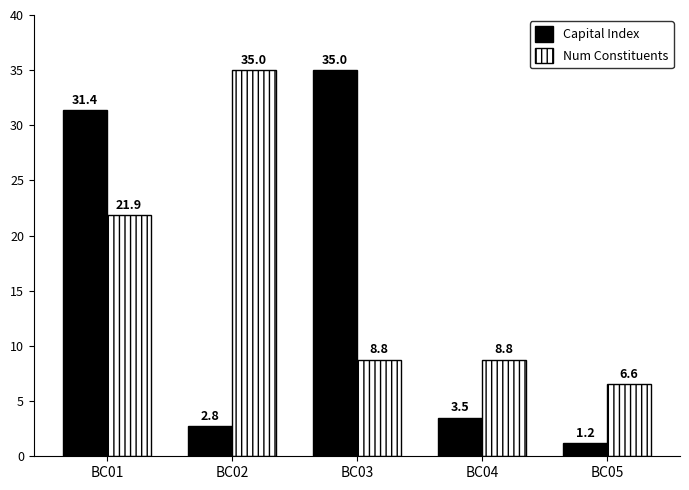

Reading left to right, list all the values displayed in this chart.

Capital Index: BC01=31.4	BC02=2.8	BC03=35.0	BC04=3.5	BC05=1.2
Num Constituents: BC01=21.9	BC02=35.0	BC03=8.8	BC04=8.8	BC05=6.6